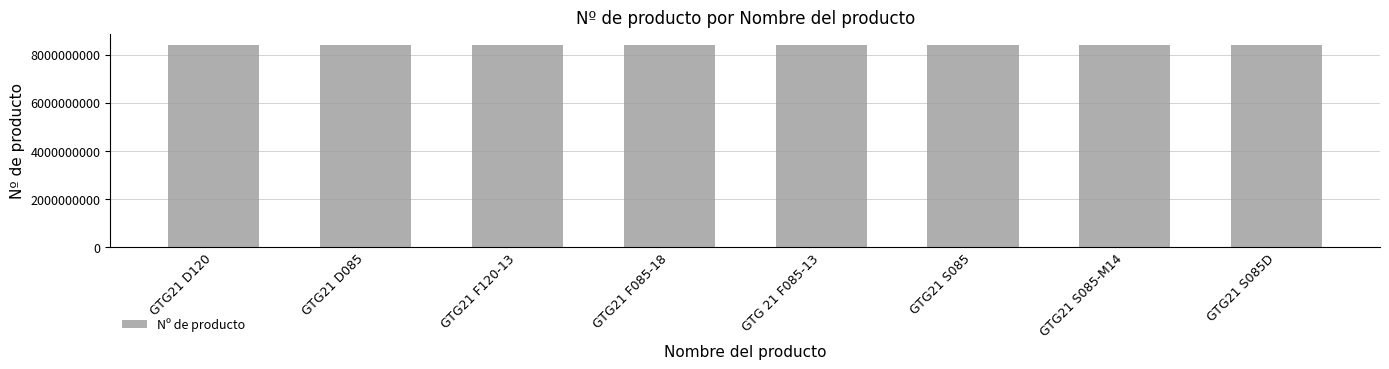

The chart shows a value of 2800295072 at GTG21 F085-18. True or false?

False